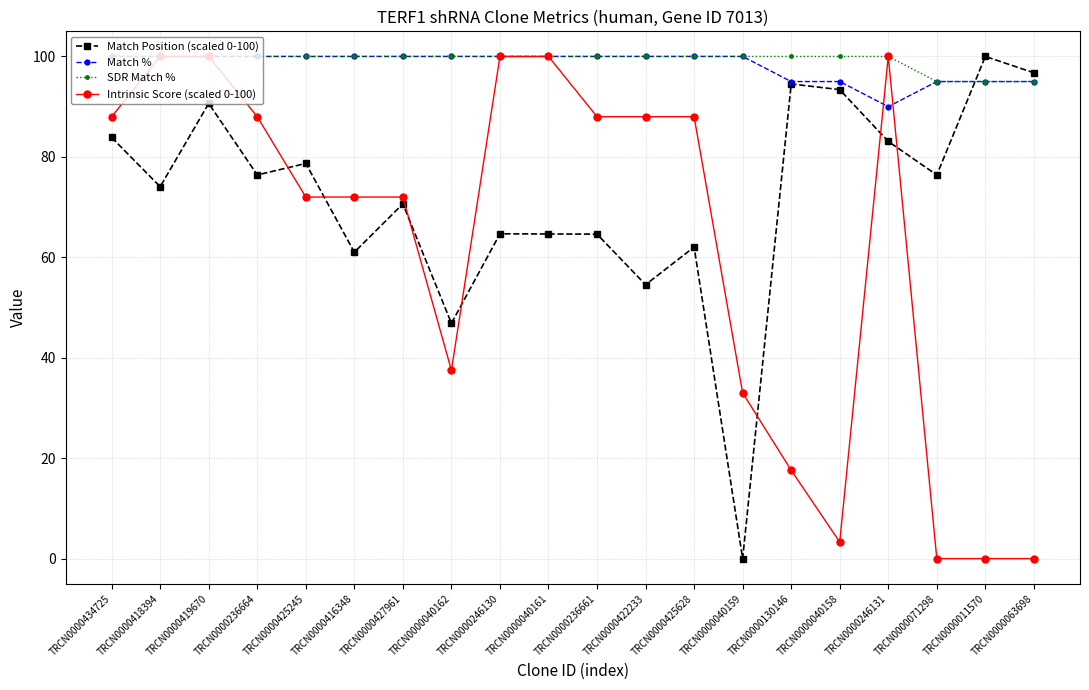

Between TRCN0000416348 and TRCN0000071298, which series saw the biggest shift?

Intrinsic Score (scaled 0-100)